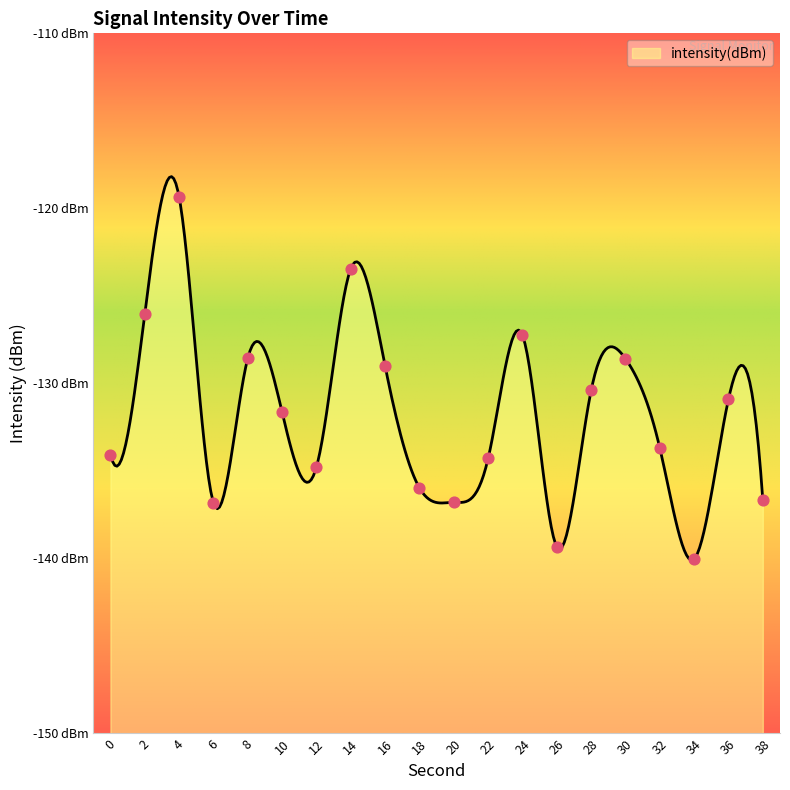

What is the change in value from 10 to 24?

+4.4